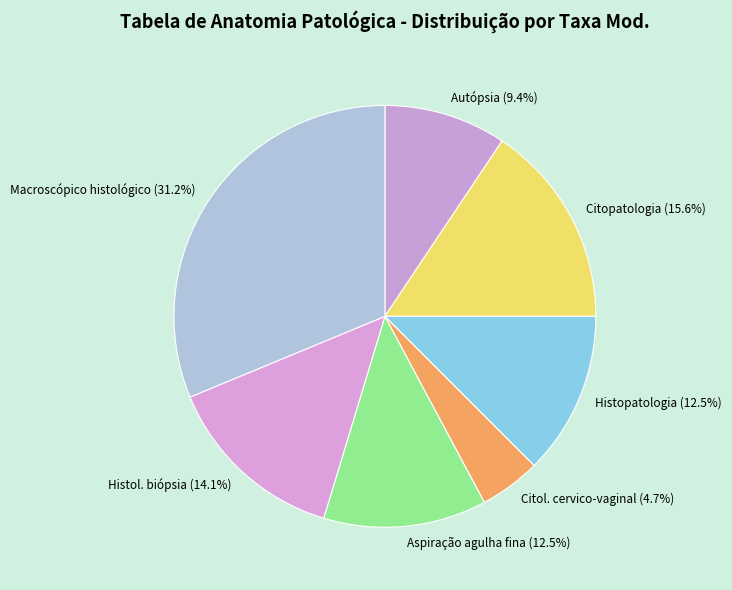

What is the ratio of the value at Aspiração agulha fina (12.5%) to the value at Citol. cervico-vaginal (4.7%)?

2.7